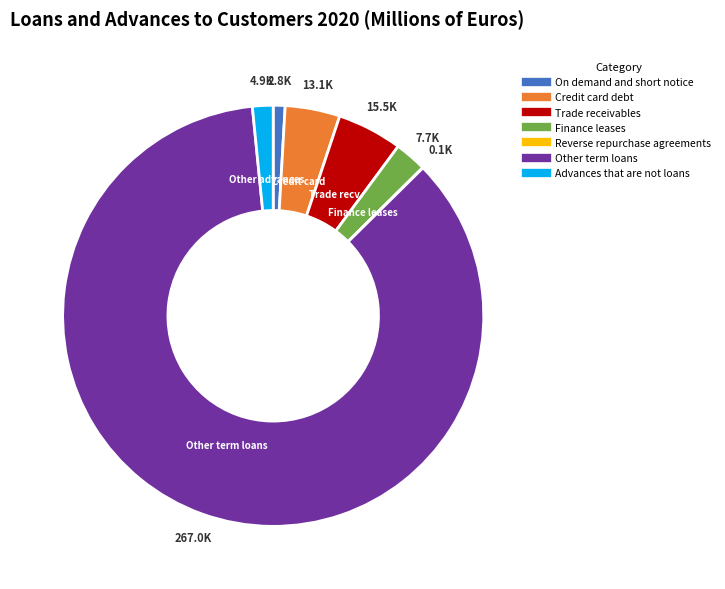

Approximately how many times larger is the value at Trade receivables compared to Finance leases?

2.0